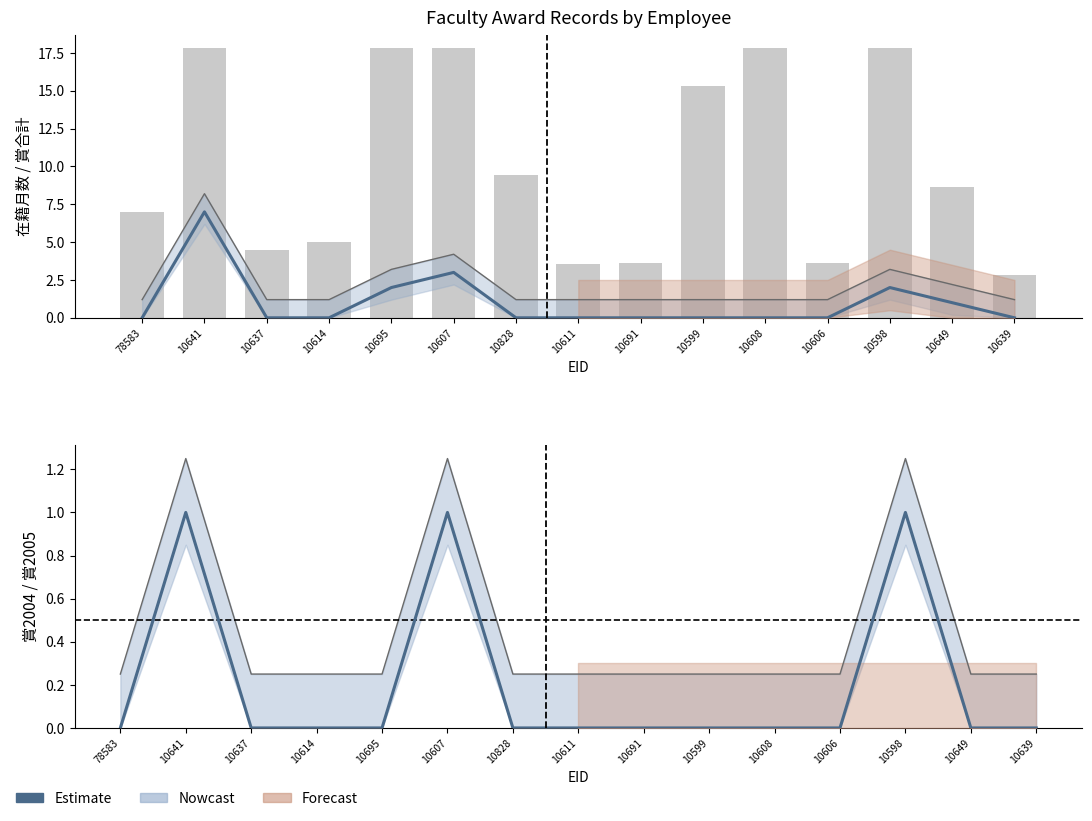

Reading left to right, extract all data points from this chart.

賞合計 (Estimate): 0.0	7.0	0.0	0.0	2.0	3.0	0.0	0.0	0.0	0.0	0.0	0.0	2.0	1.0	0.0
賞合計 (Nowcast upper): 1.2	8.2	1.2	1.2	3.2	4.2	1.2	1.2	1.2	1.2	1.2	1.2	3.2	2.2	1.2
在籍月数 (scaled): 7.0	17.8	4.5	5.0	17.8	17.8	9.5	3.6	3.6	15.3	17.8	3.6	17.8	8.6	2.8
賞2004 (Estimate): 0.0	1.0	0.0	0.0	0.0	1.0	0.0	0.0	0.0	0.0	0.0	0.0	1.0	0.0	0.0
賞2004 (Nowcast upper): 0.2	1.2	0.2	0.2	0.2	1.2	0.2	0.2	0.2	0.2	0.2	0.2	1.2	0.2	0.2